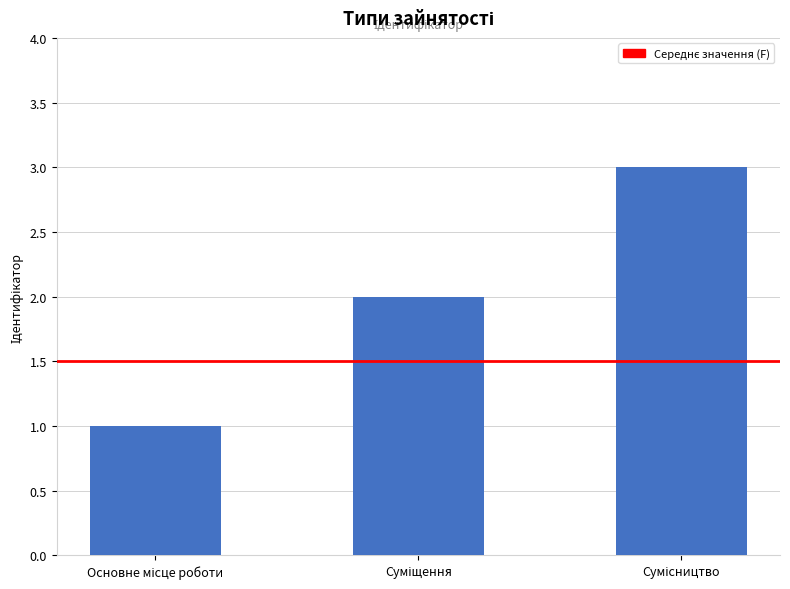

How many values are between 1 and 3?

3